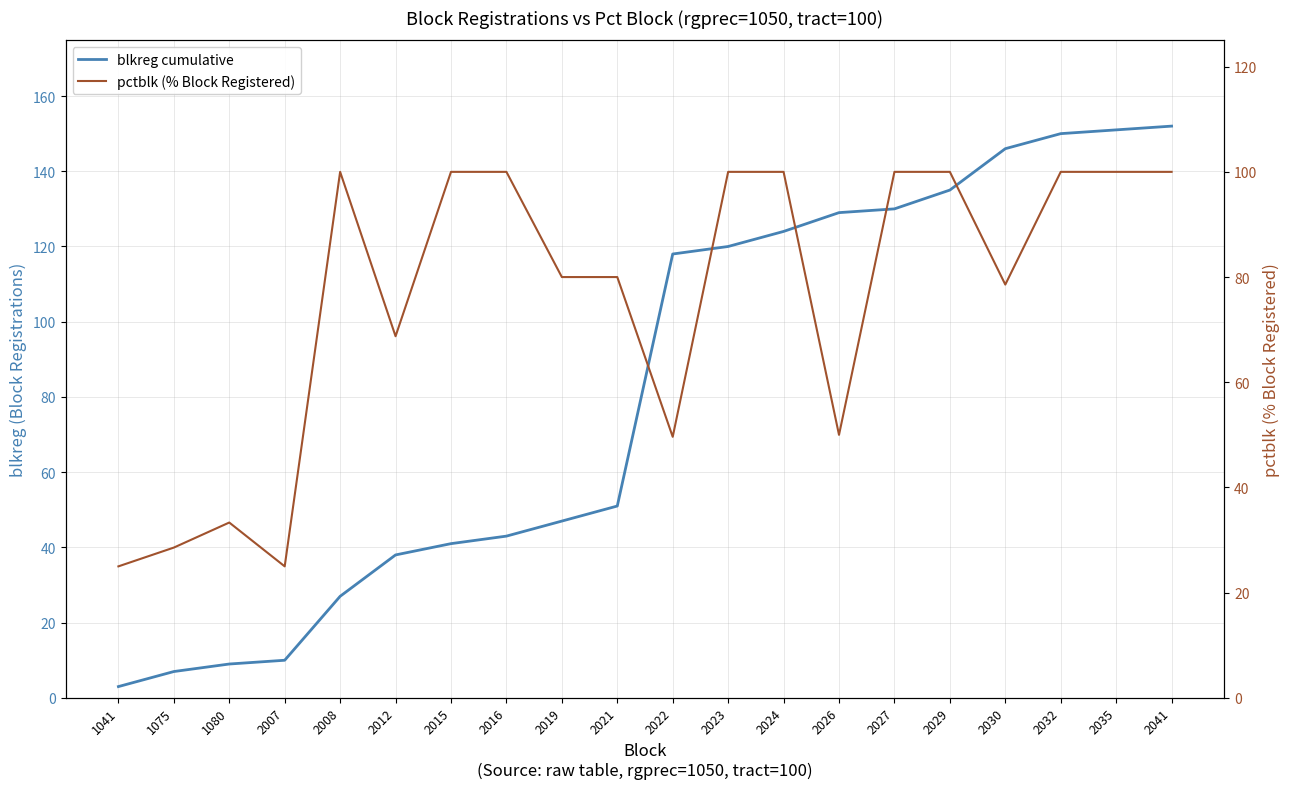

True or false: pctblk (% Block Registered) and blkreg cumulative intersect in this chart.

True